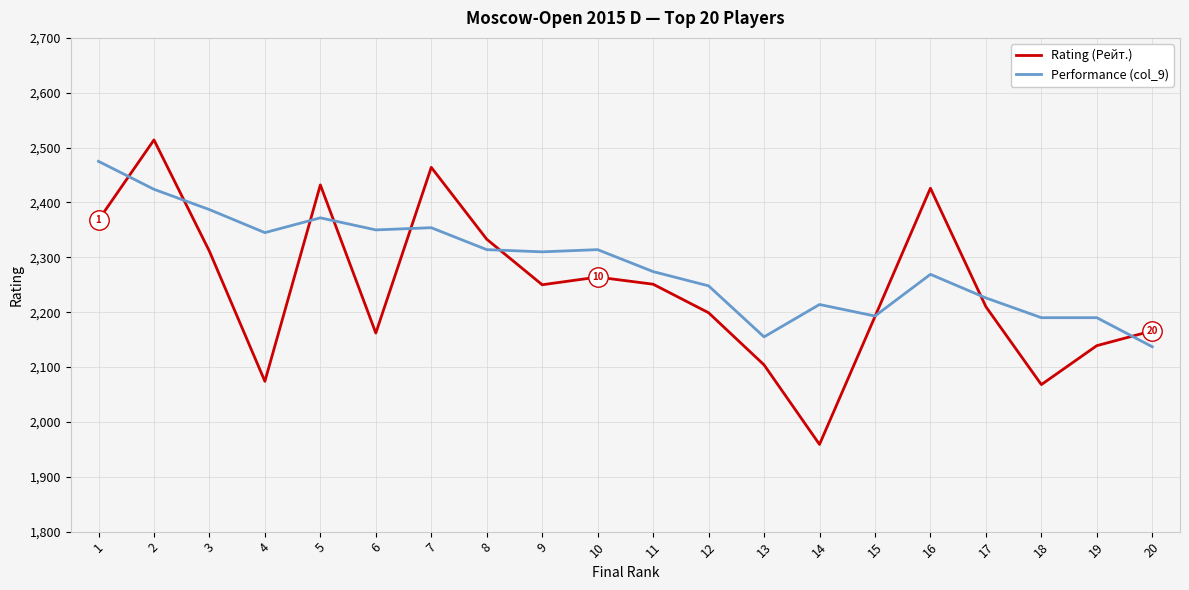

What value does the Performance (col_9) series have at 12, to the nearest 10?

2250